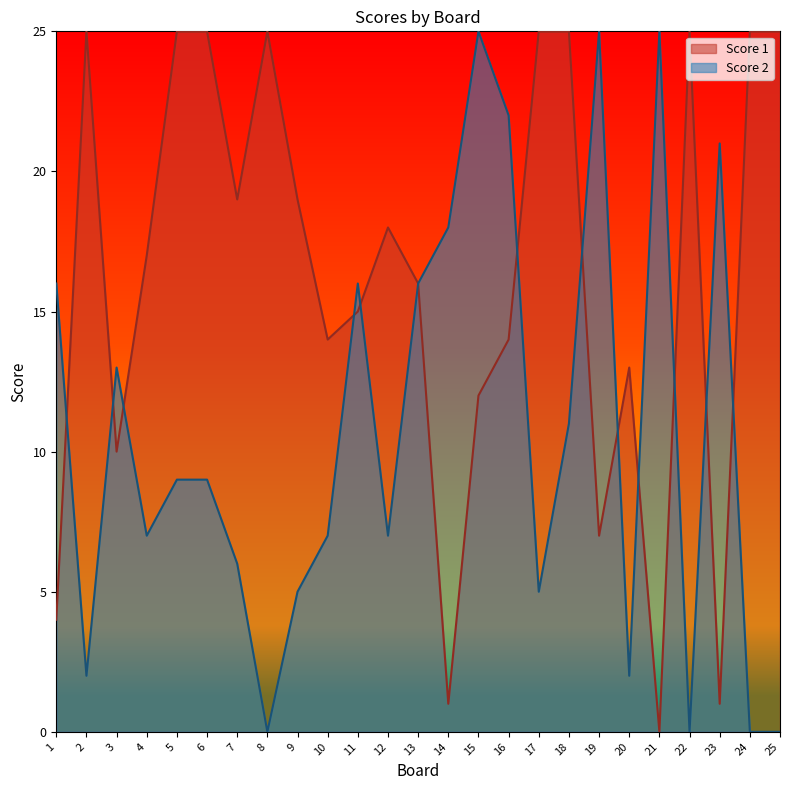

How many lines are shown in the chart?

2